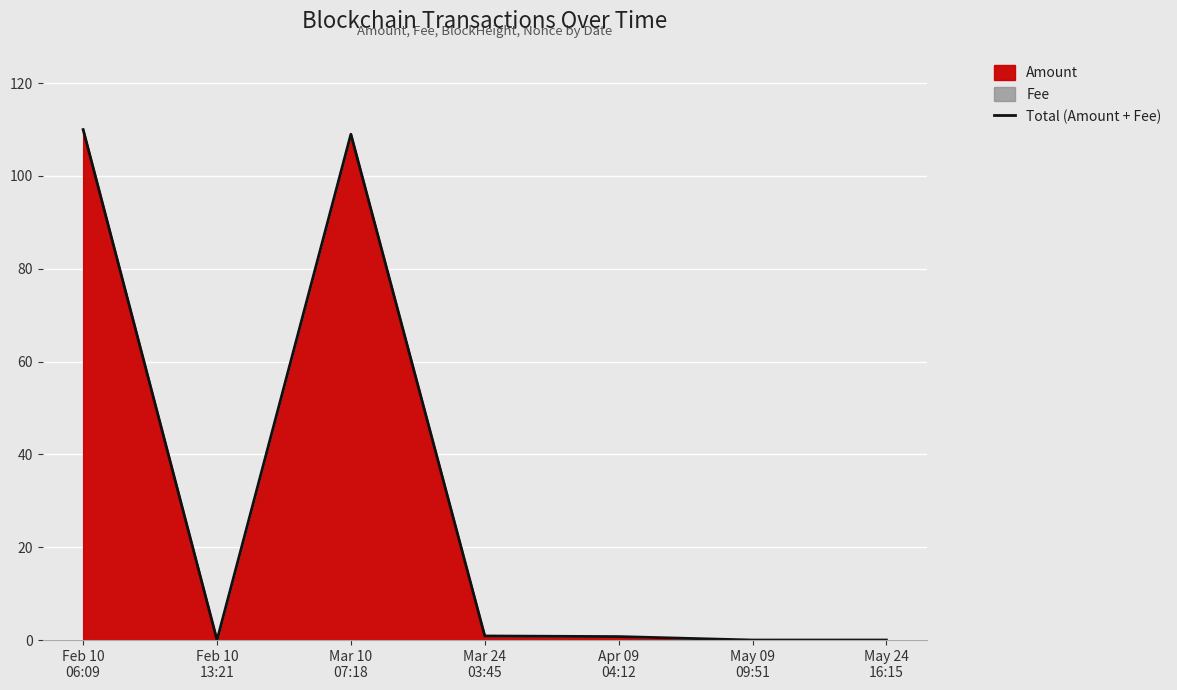

Which label corresponds to the largest value in the chart?

Feb 10
06:09